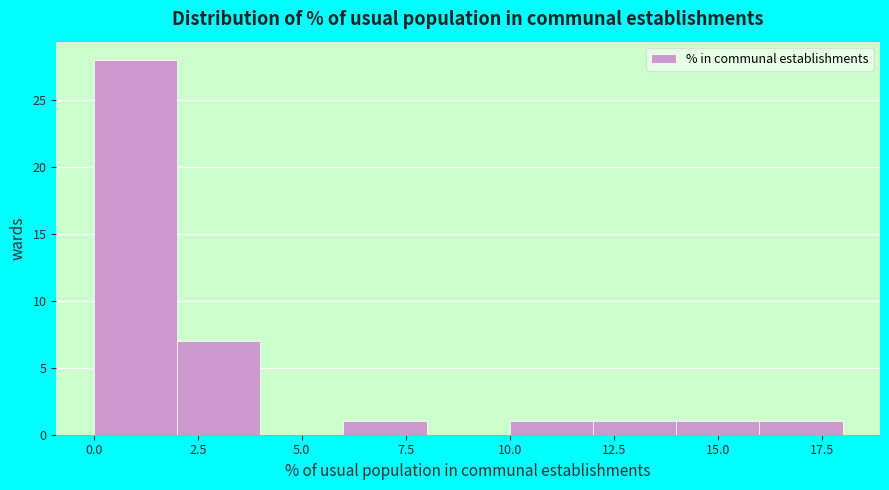

What is the height of the bar covering 6 to 8 on the x-axis? The values are not printed on the chart, so give them approximately, as read against the axis.

1